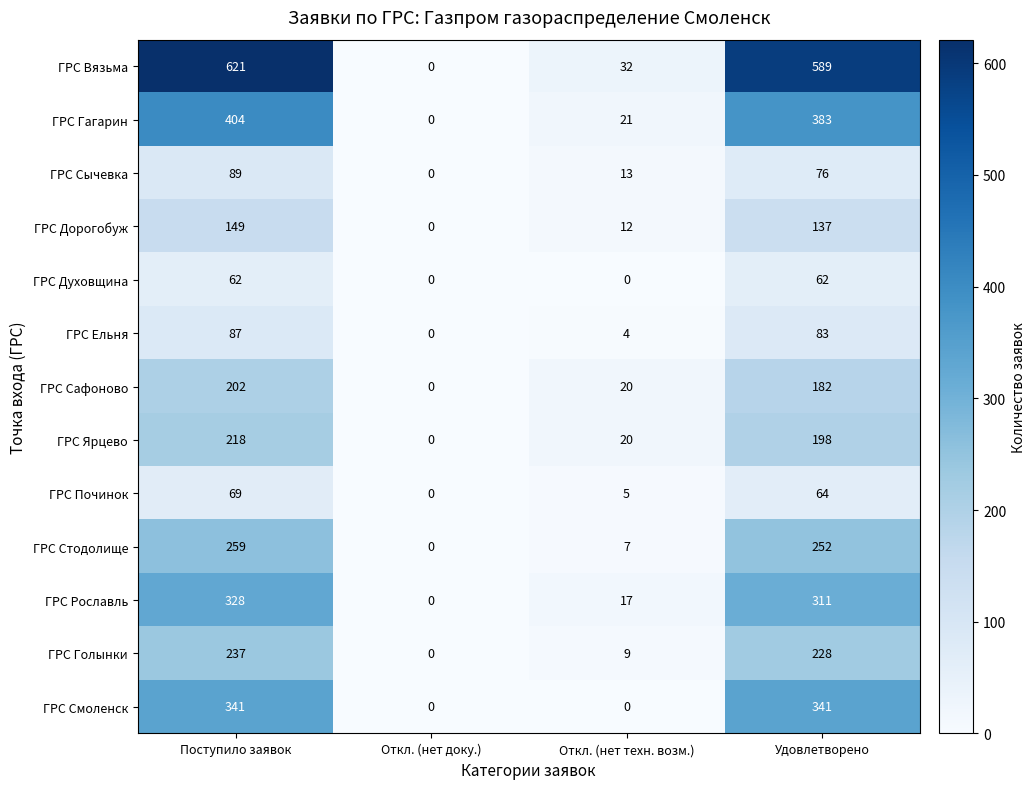

What is the sum of all ГРС Вязьма values?

1242